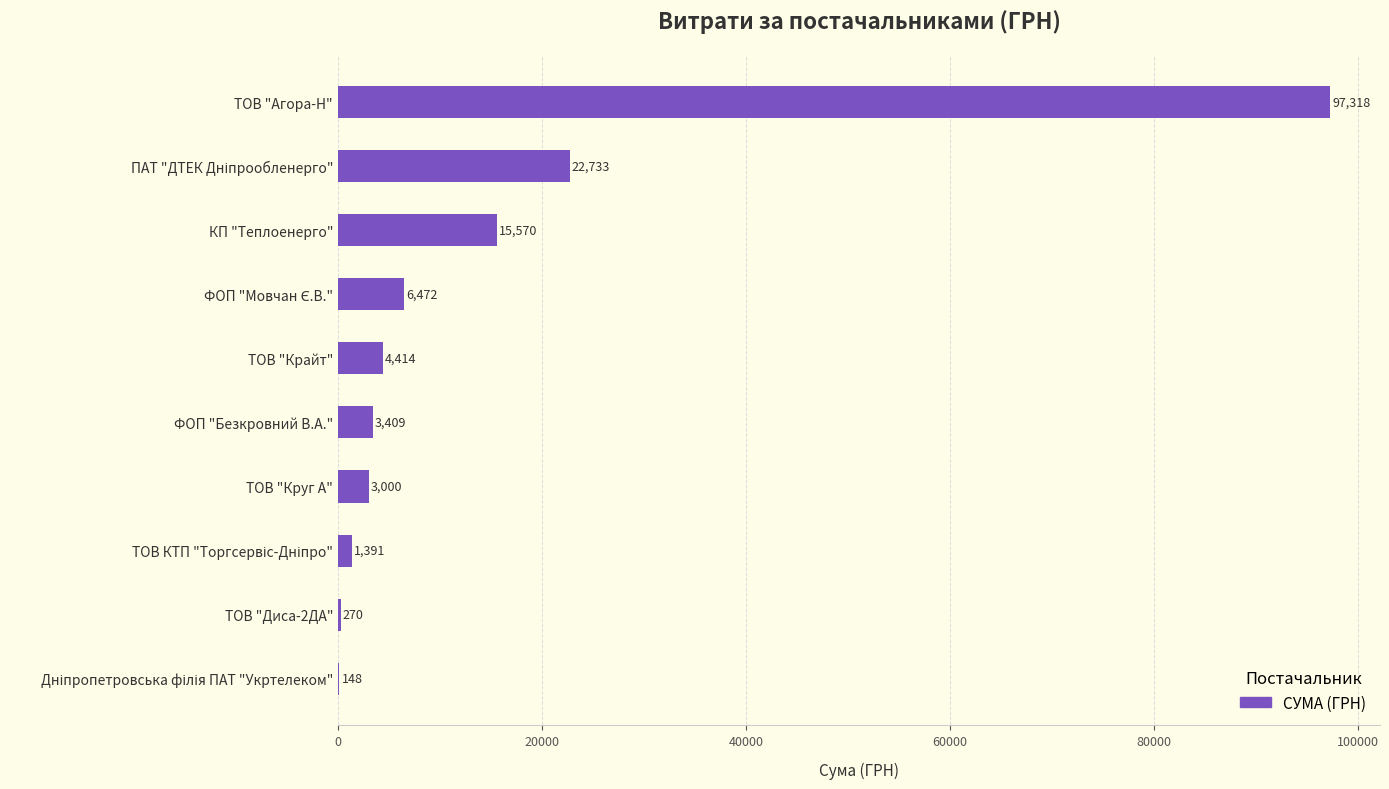

What is the maximum value shown in the chart?

97317.6